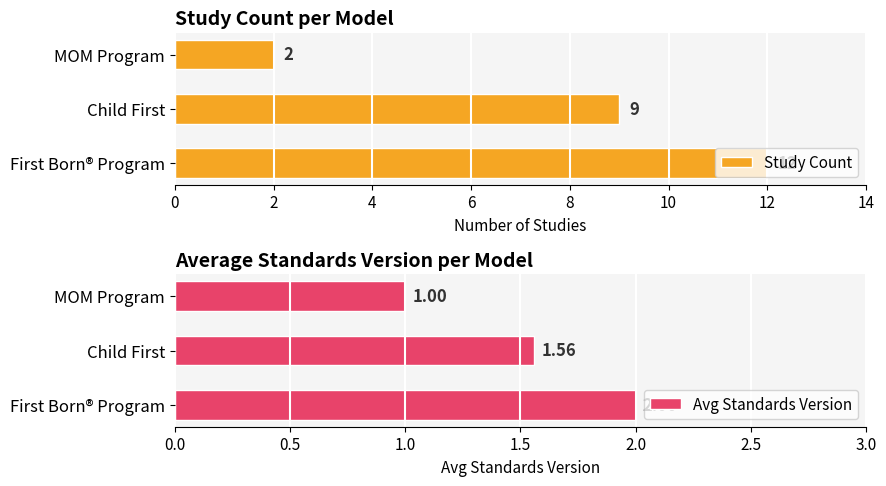

List the labels in order of Study Count value, largest first.

First Born® Program, Child First, MOM Program